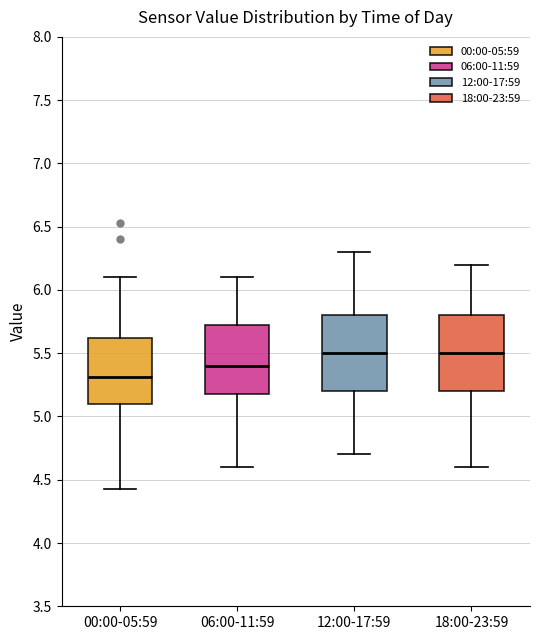

Reading left to right, read every box against the y-axis: the position of its median line, the range the box covers, and the ends of its whiskers. The values are not printed on the chart, so give them approximately, as read against the axis.

00:00-05:59: median 5.30, box 5.10 to 5.60, whiskers 4.45 to 6.10
06:00-11:59: median 5.40, box 5.20 to 5.75, whiskers 4.60 to 6.10
12:00-17:59: median 5.50, box 5.20 to 5.80, whiskers 4.70 to 6.30
18:00-23:59: median 5.50, box 5.20 to 5.80, whiskers 4.60 to 6.20